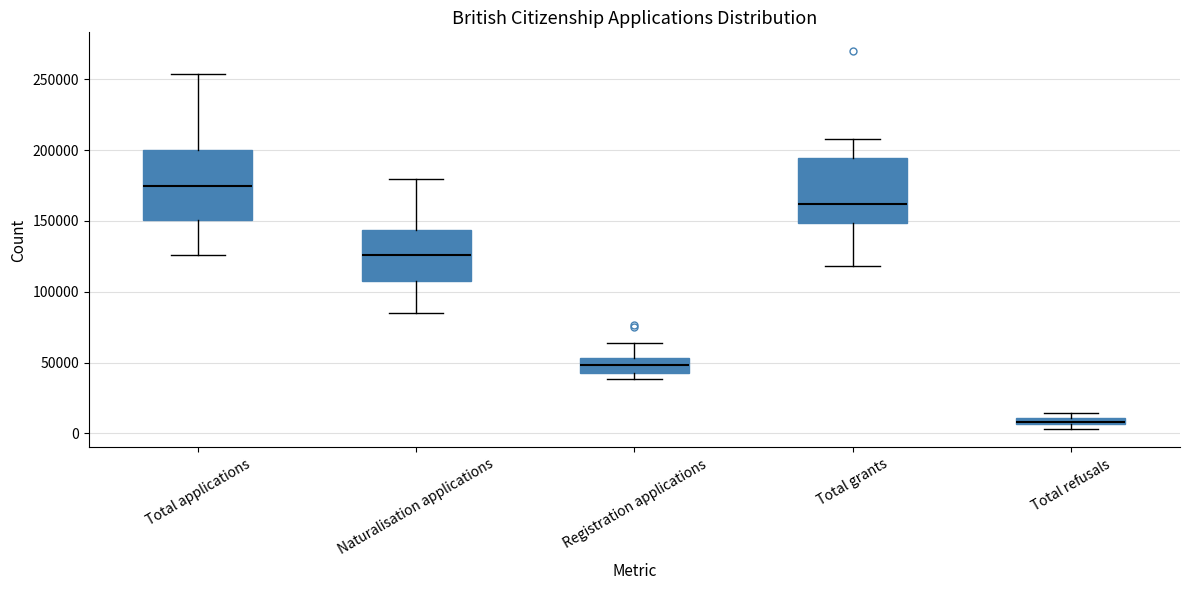

Which box has the highest median line?

Total applications